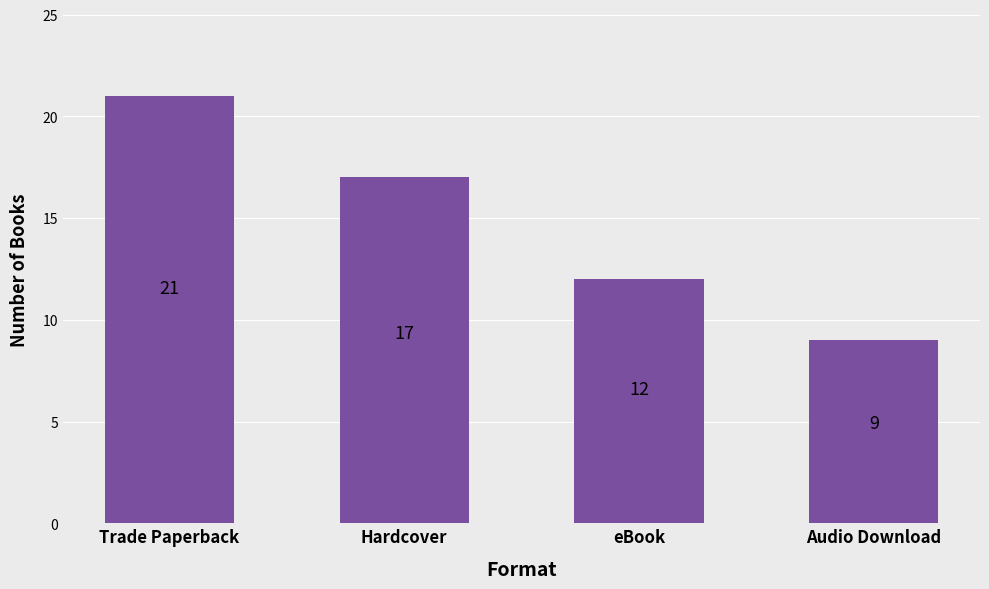

Reading left to right, list all the values displayed in this chart.

Trade Paperback=21	Hardcover=17	eBook=12	Audio Download=9